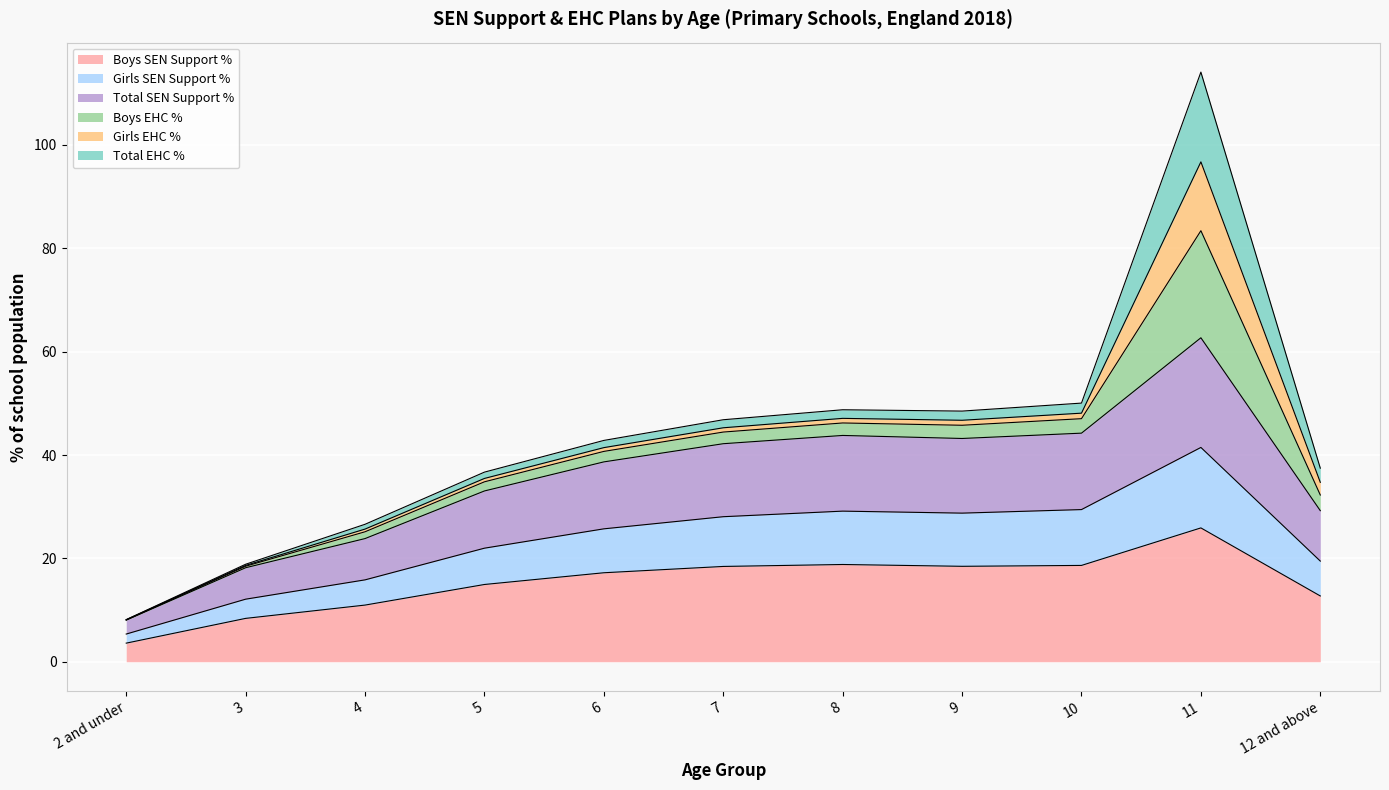

Which category has the highest value in the Boys SEN Support % series?

11